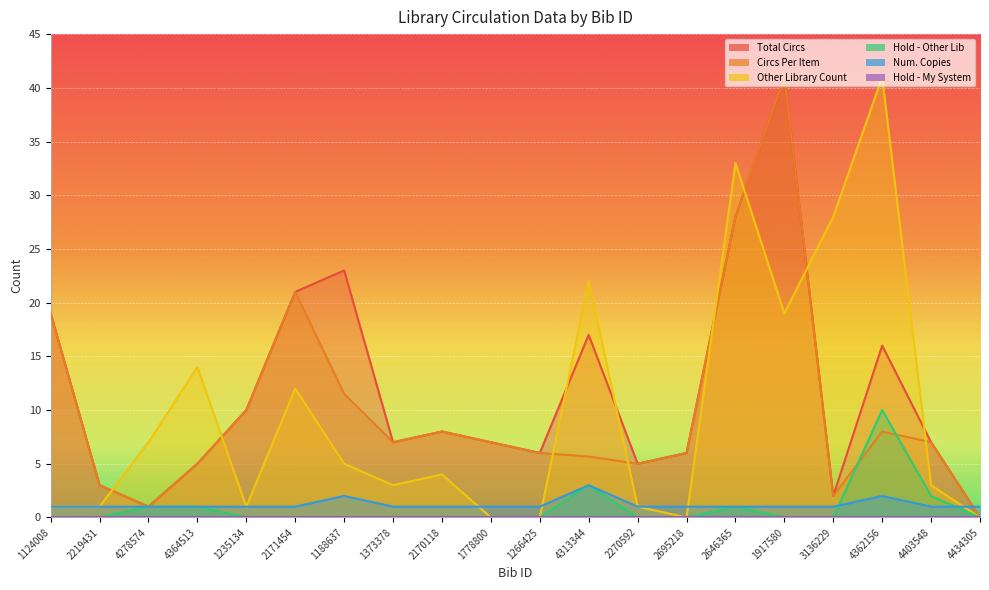

At which label is Total Circs closest to 20?

1124008